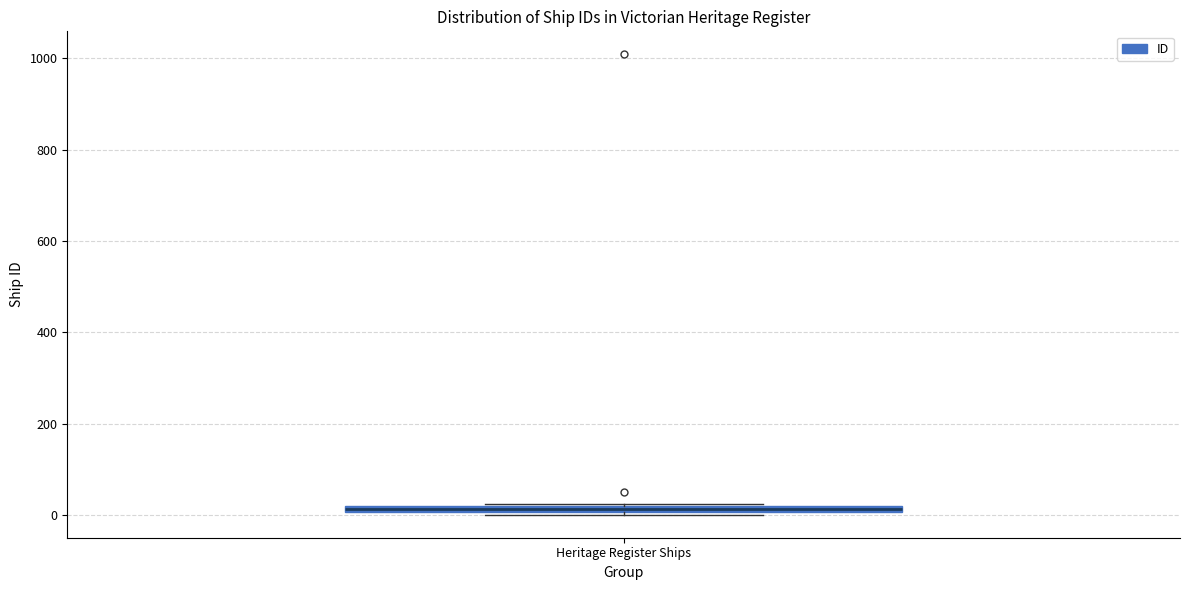

Where is the upper edge of the box for Heritage Register Ships on the y-axis? The values are not printed on the chart, so give them approximately, as read against the axis.

20